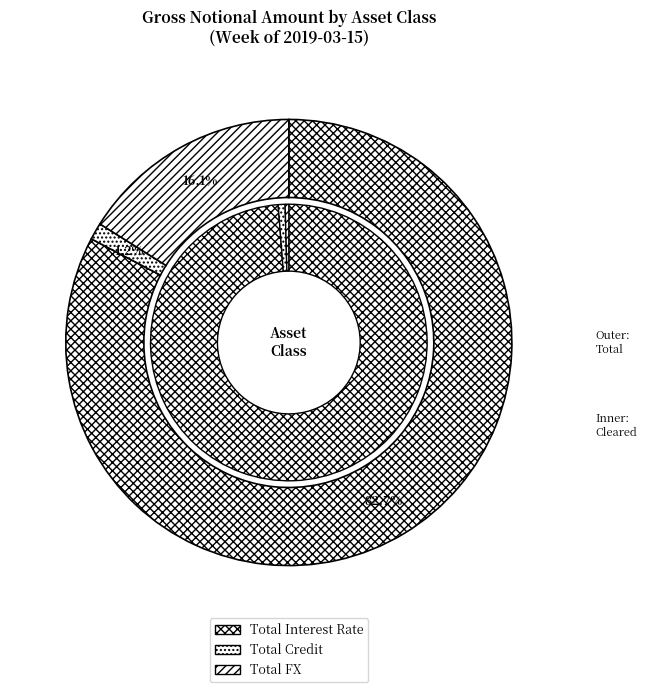

What is the change in value from Total Credit to Total FX?

+51245581